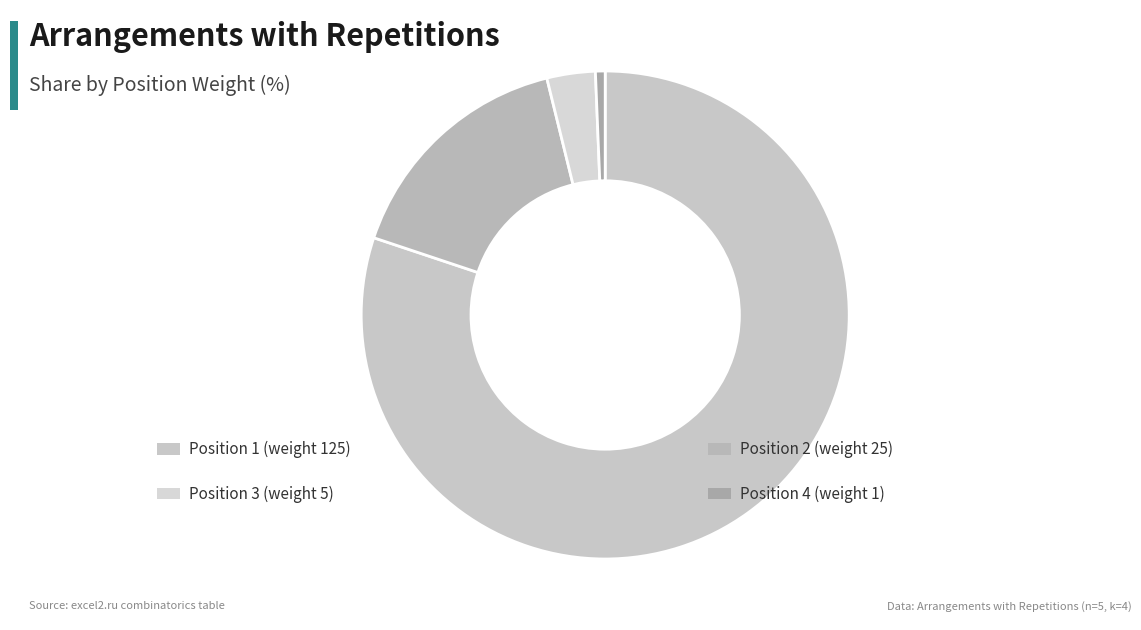

How many slices are in this pie chart?

4